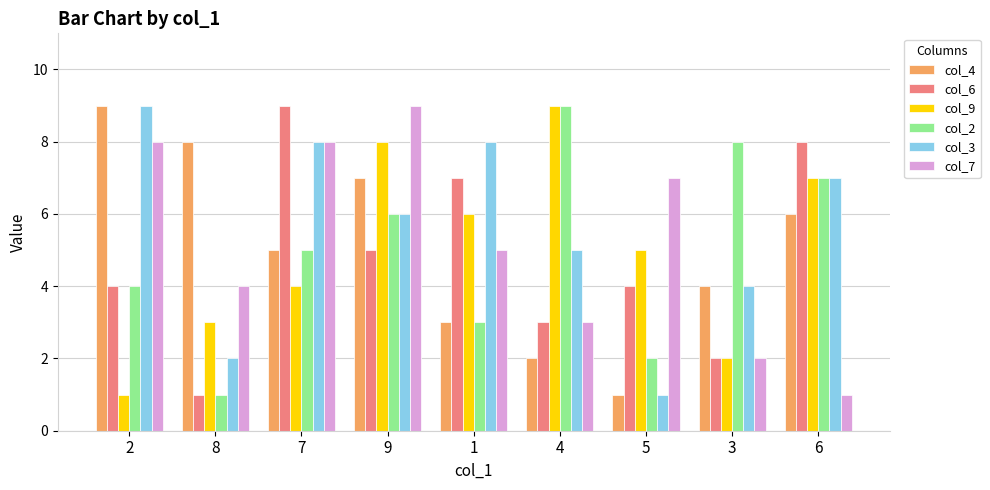

True or false: col_2 has a value of 8 at 9.

False